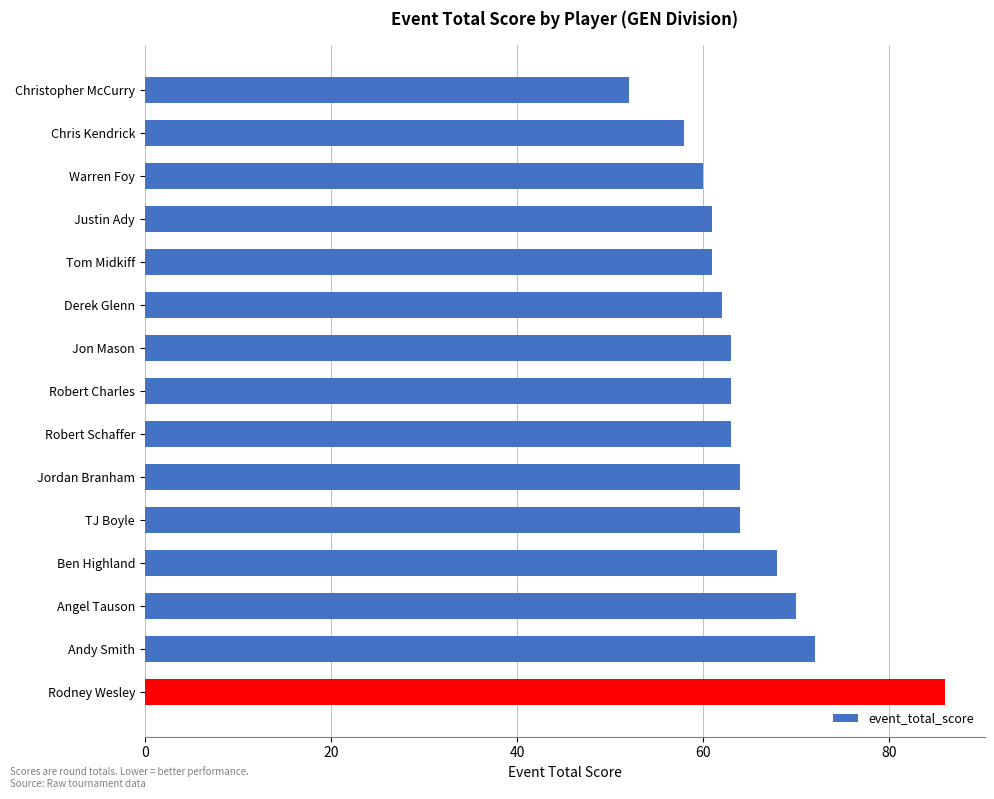

What is the label of the 10th bar from the bottom?

Derek Glenn